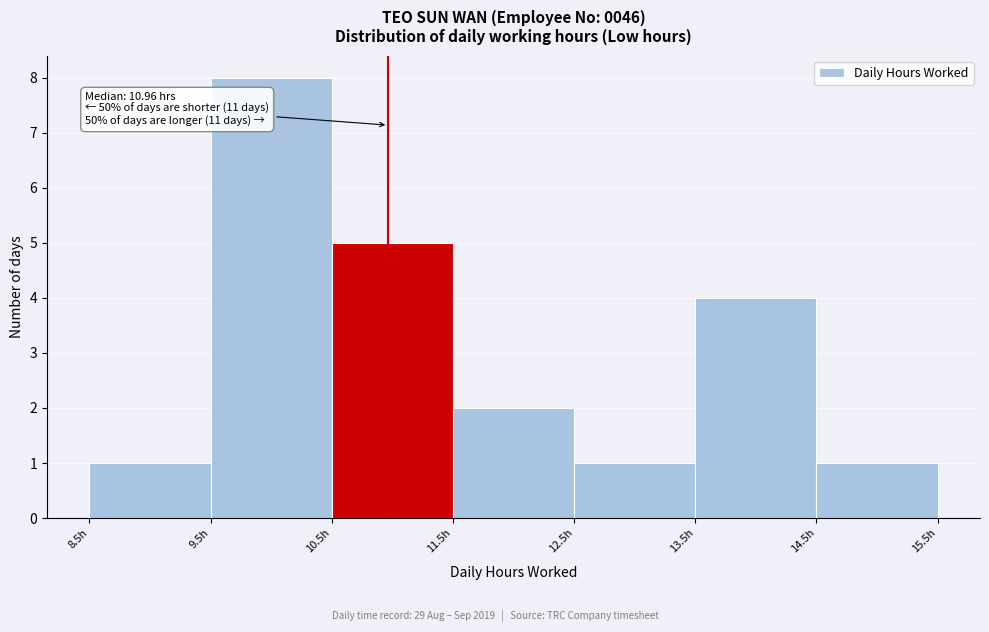

Which range on the x-axis has the tallest bar?

9.5 to 10.5